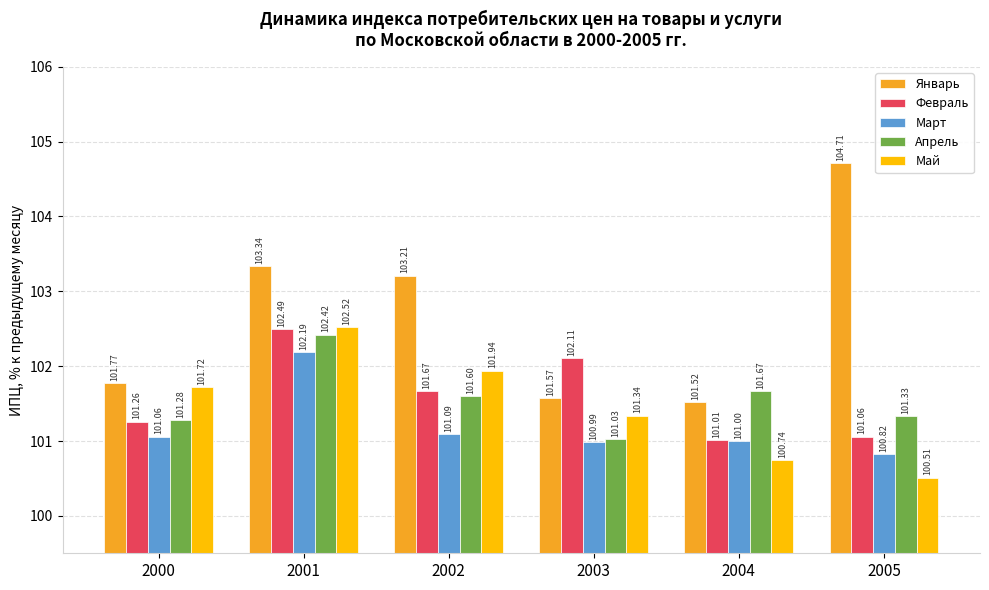

How many bars are there in each group?

5